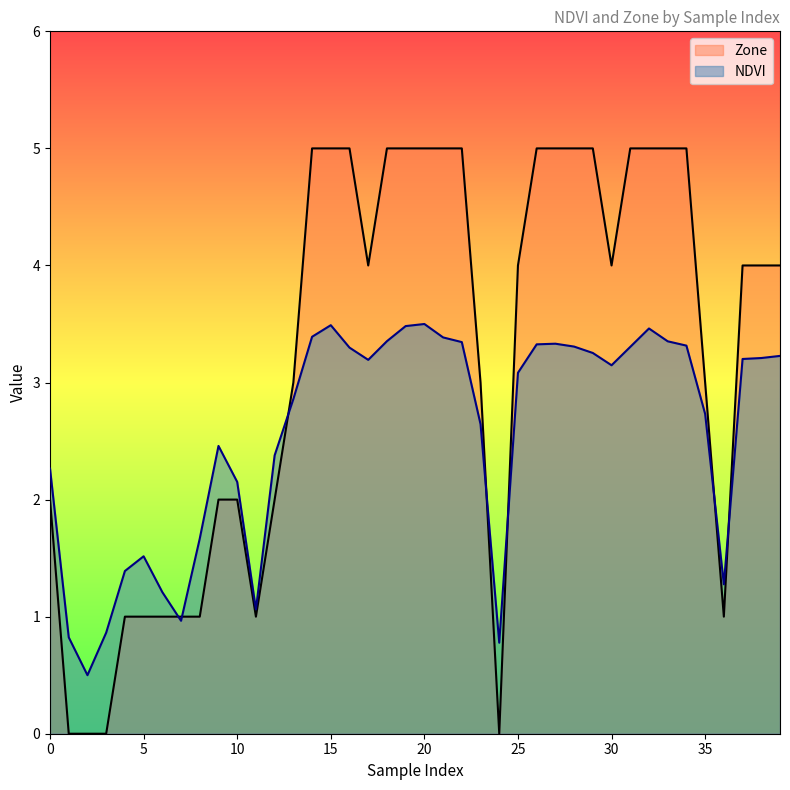

How many positive values does the Zone series have?

36